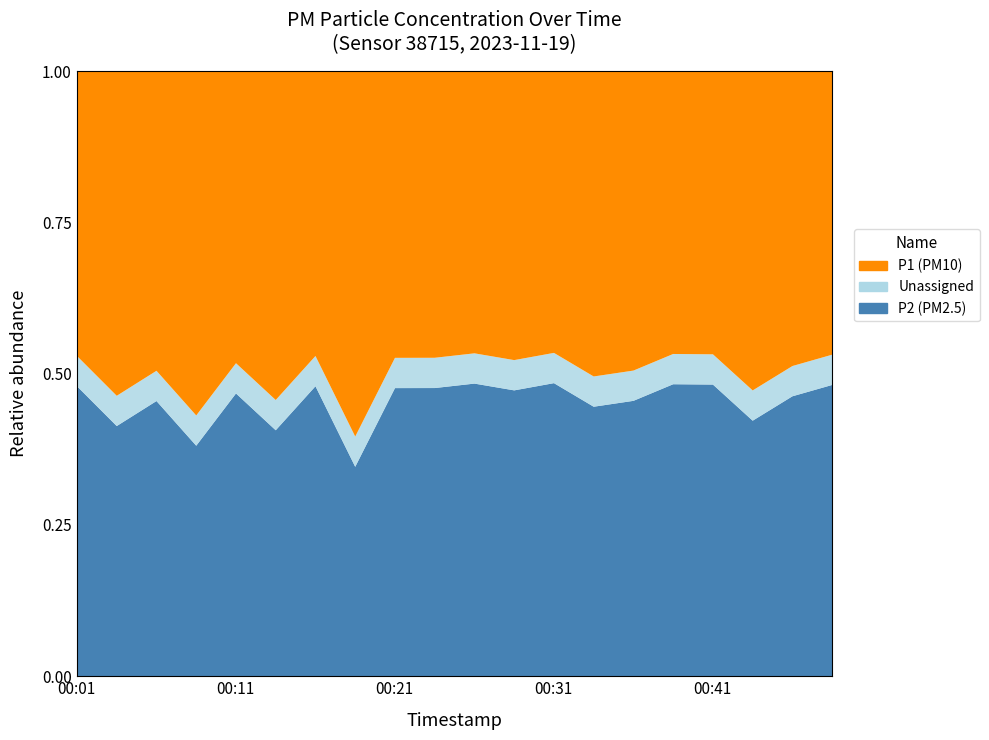

True or false: P2 and P1 intersect in this chart.

False